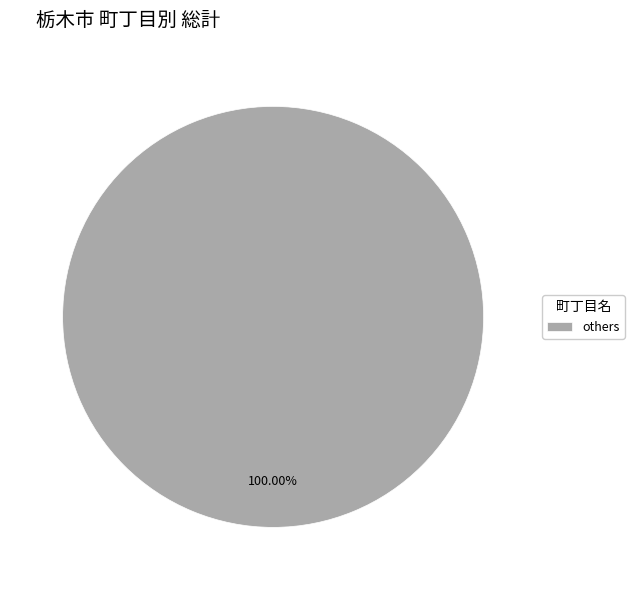

Rank the categories by value from lowest to highest.

others